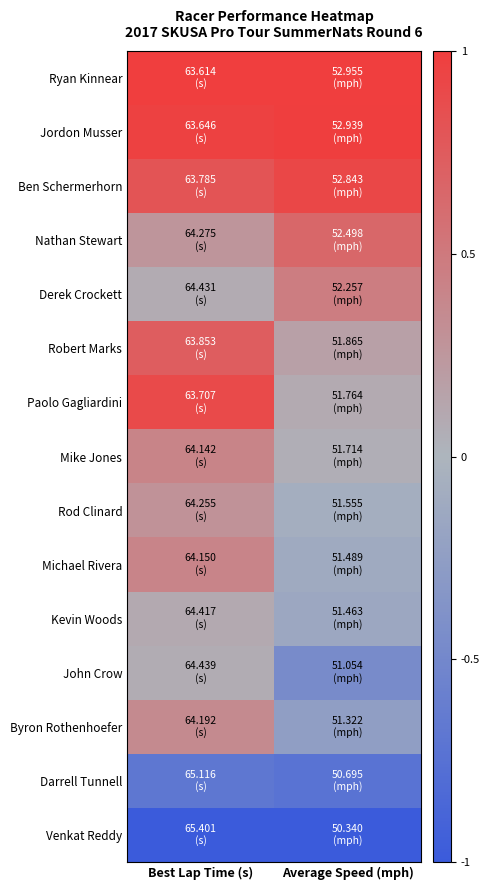

At Average Speed (mph), list the series in order from largest to smallest.

Ryan Kinnear, Jordon Musser, Ben Schermerhorn, Nathan Stewart, Derek Crockett, Robert Marks, Paolo Gagliardini, Mike Jones, Rod Clinard, Michael Rivera, Kevin Woods, Byron Rothenhoefer, John Crow, Darrell Tunnell, Venkat Reddy